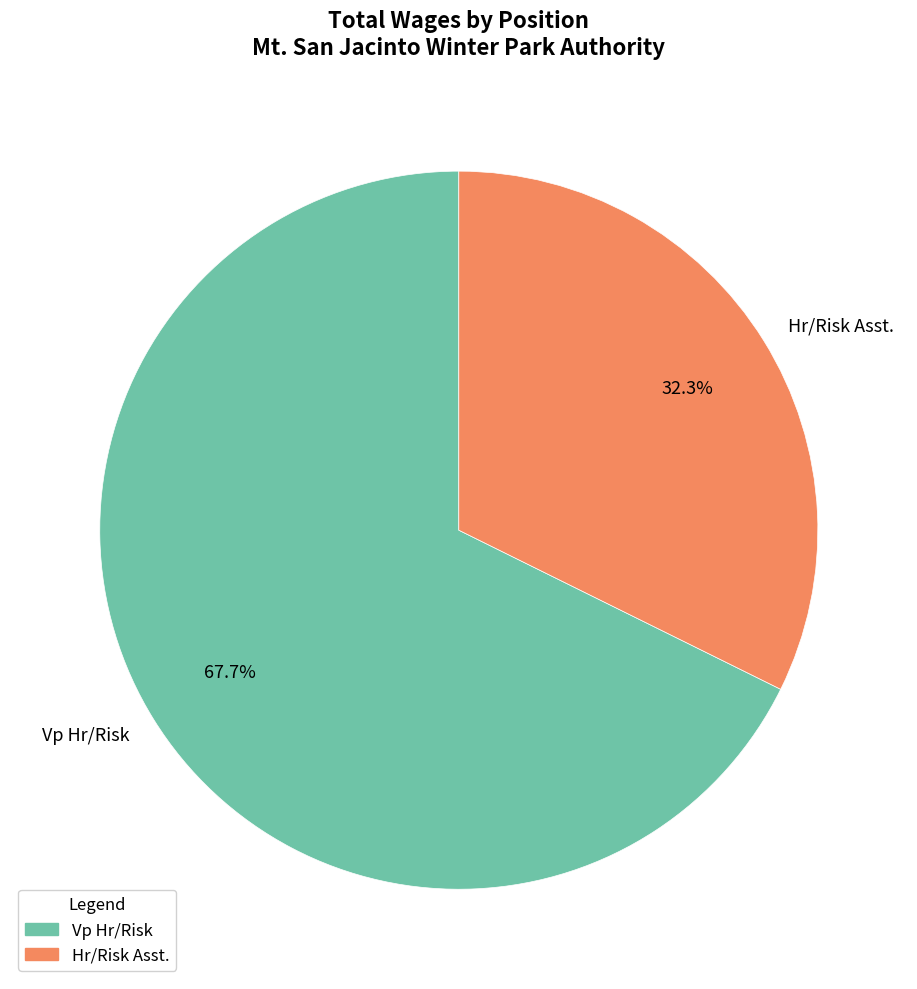

To the nearest percent, what percentage of the pie is Hr/Risk Asst.?

32%